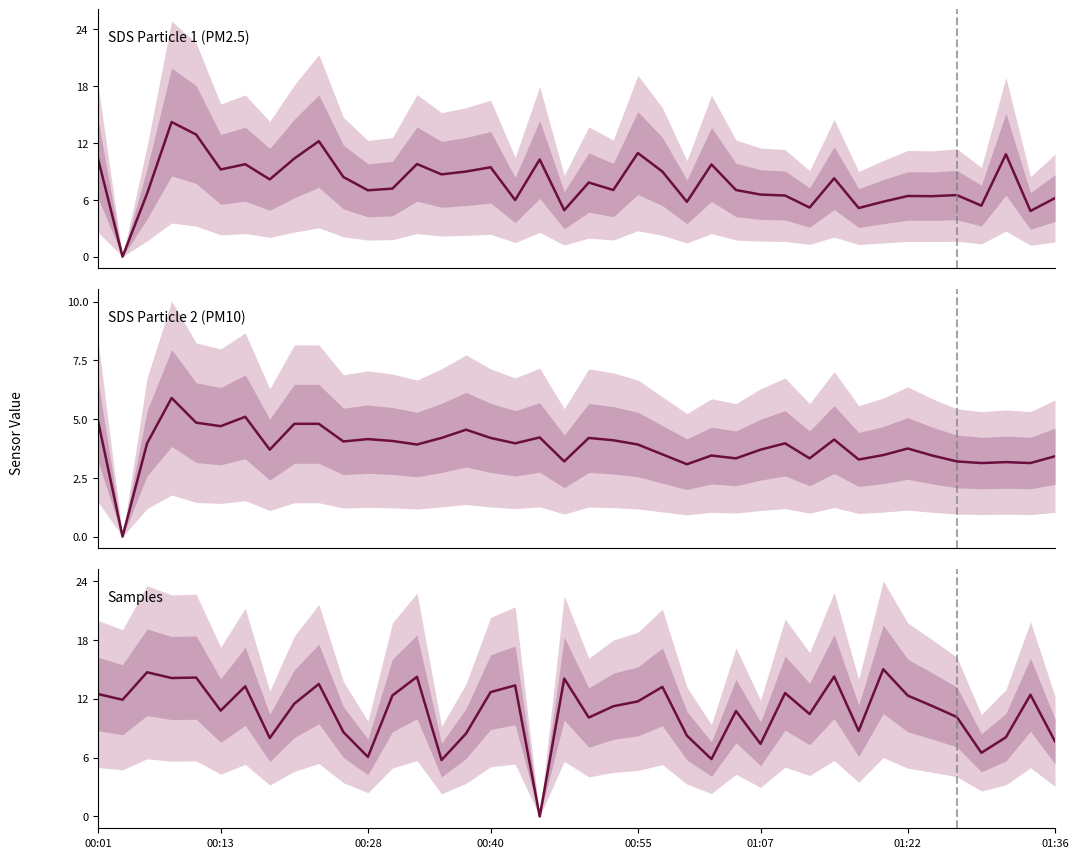

At which label is Samples closest to 7?

01:07